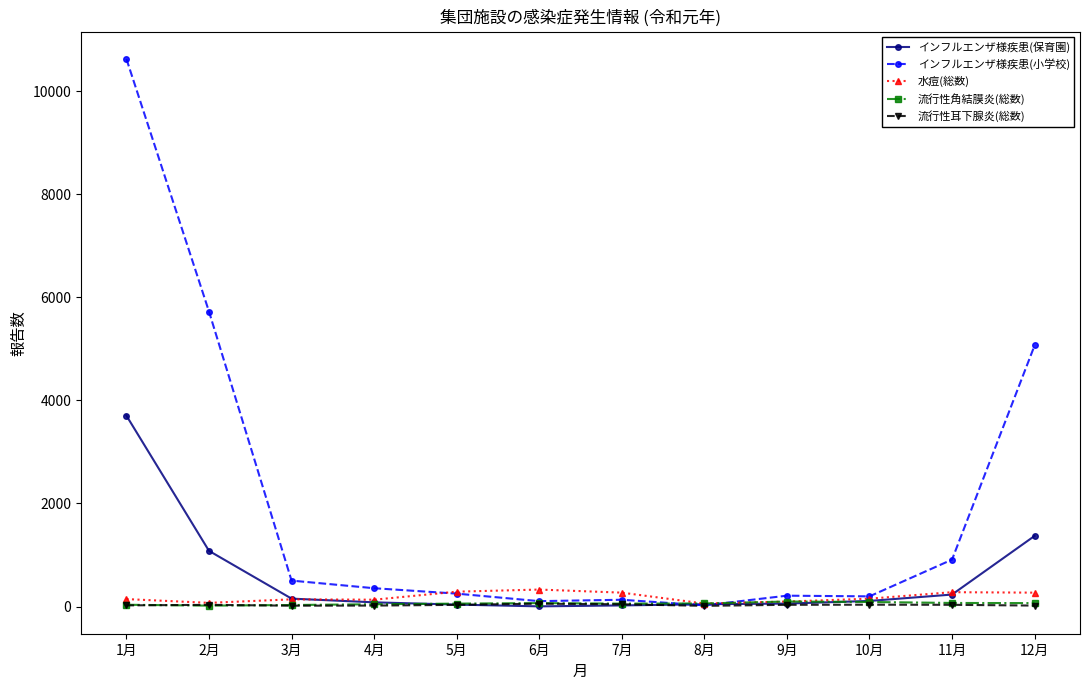

What is the difference between the second highest and minimum values in the 水痘(総数) series?

231